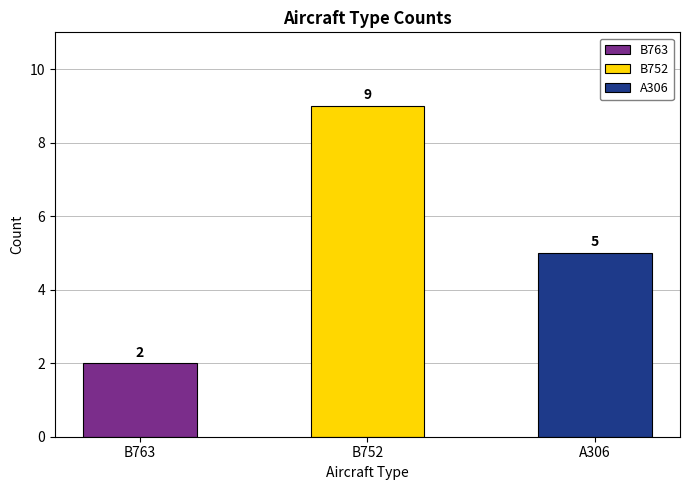

Is it true that UPS858 equals -1 at Other?

False